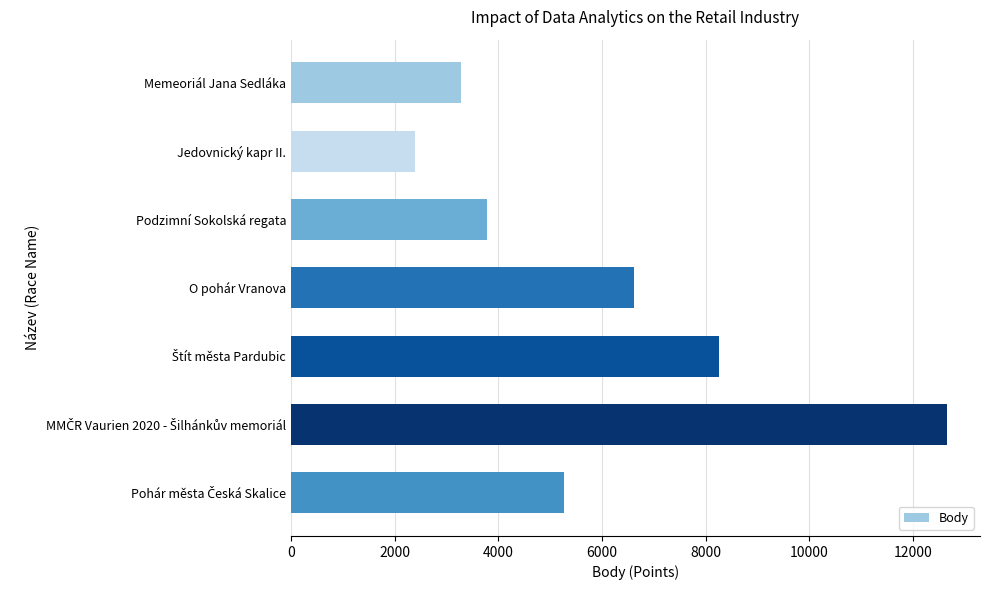

What is the value of the 5th bar from the top?

8261